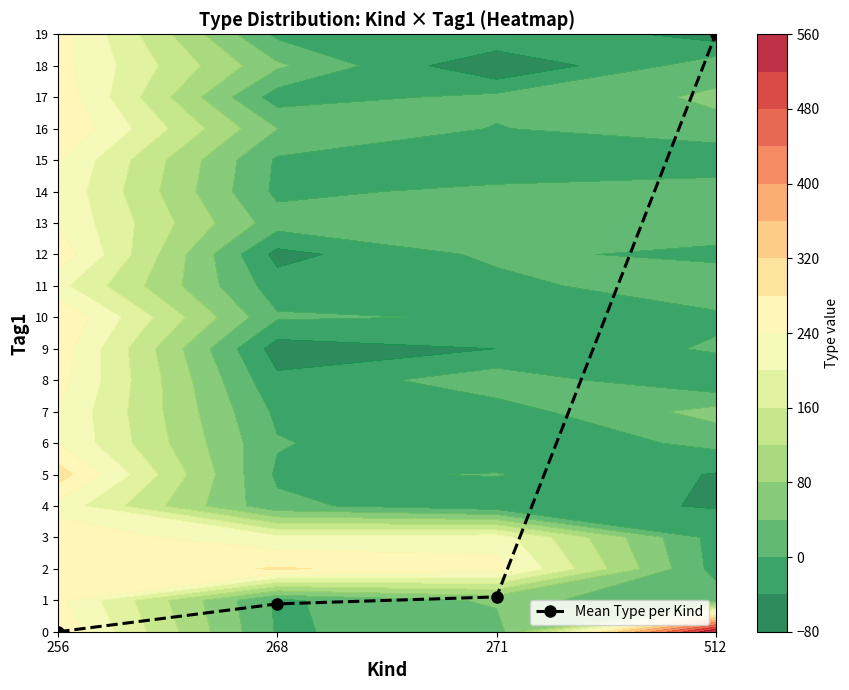

What is the average value?

5.2